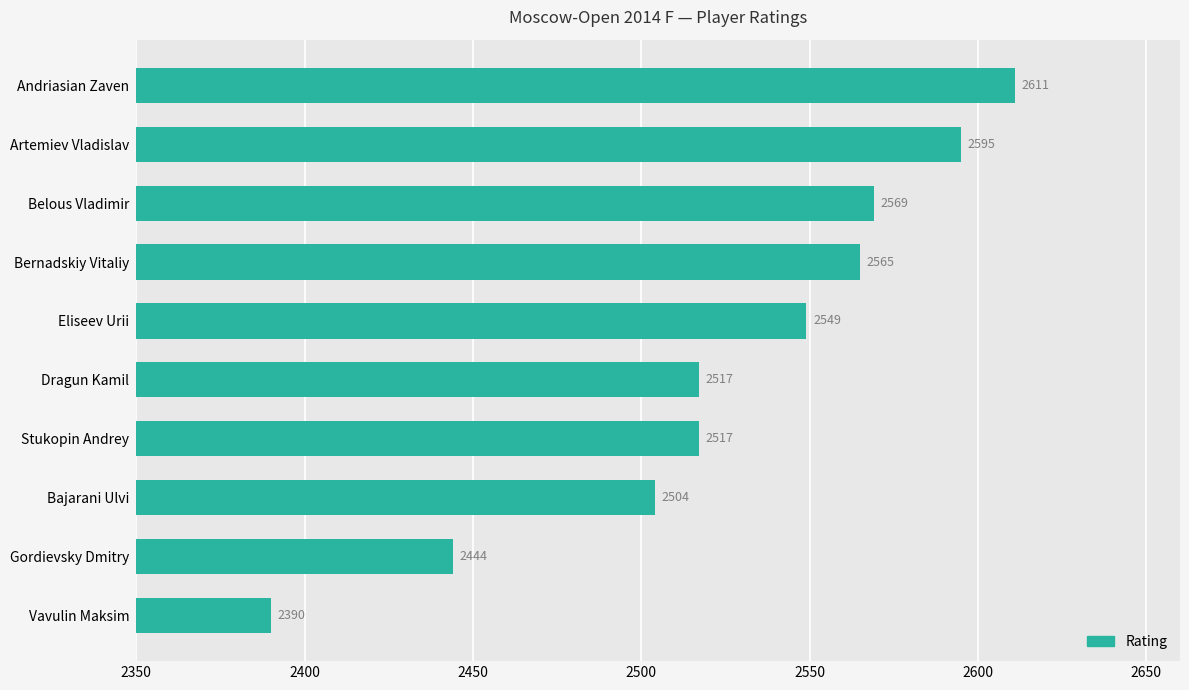

Which label corresponds to the largest value in the chart?

Andriasian Zaven